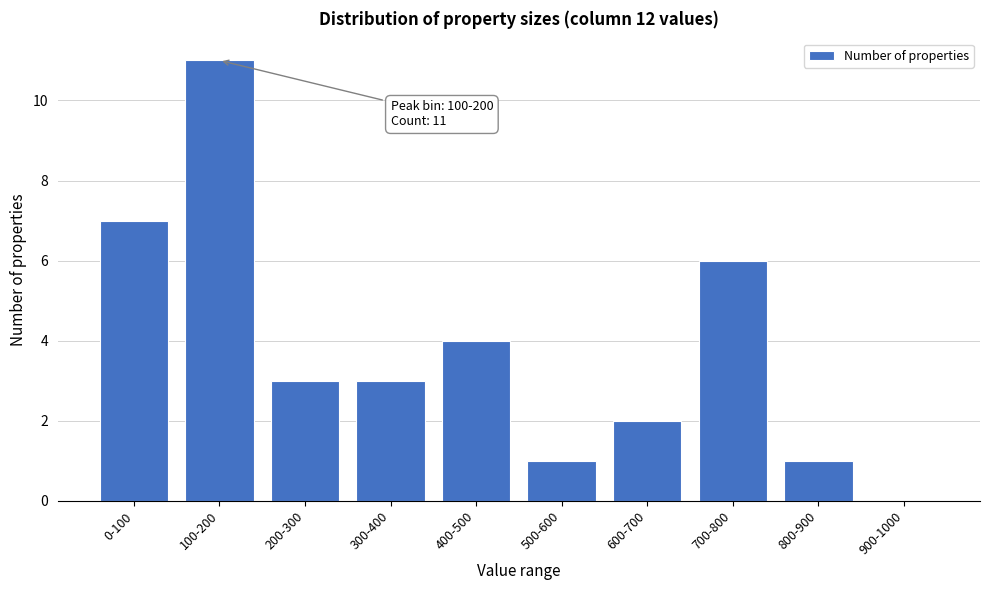

Reading left to right, transcribe all the data shown in this chart.

0-100=7	100-200=11	200-300=3	300-400=3	400-500=4	500-600=1	600-700=2	700-800=6	800-900=1	900-1000=0